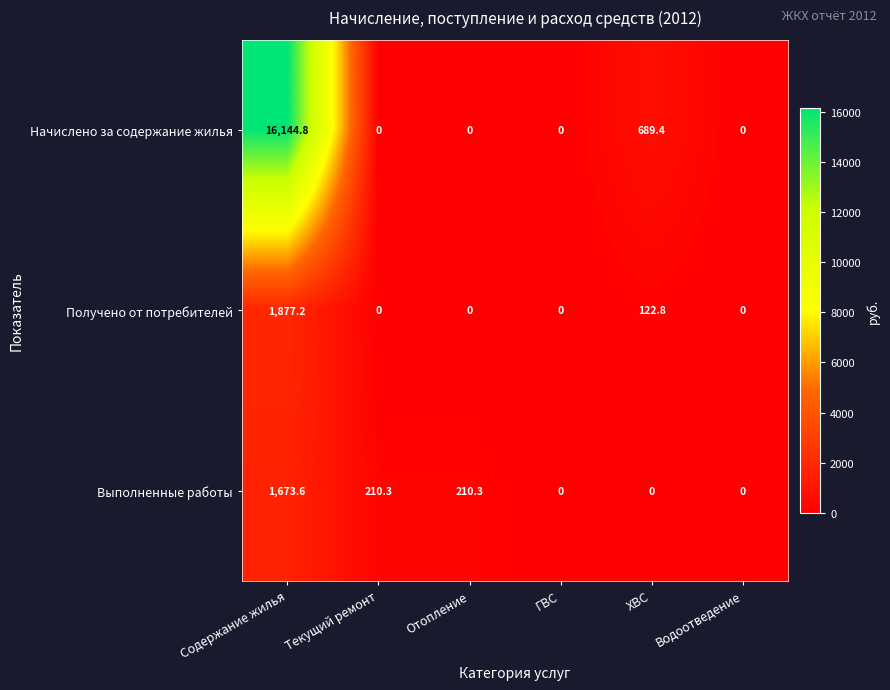

List the series in order of their peak value, lowest first.

Выполненные работы, Получено от потребителей, Начислено за содержание жилья